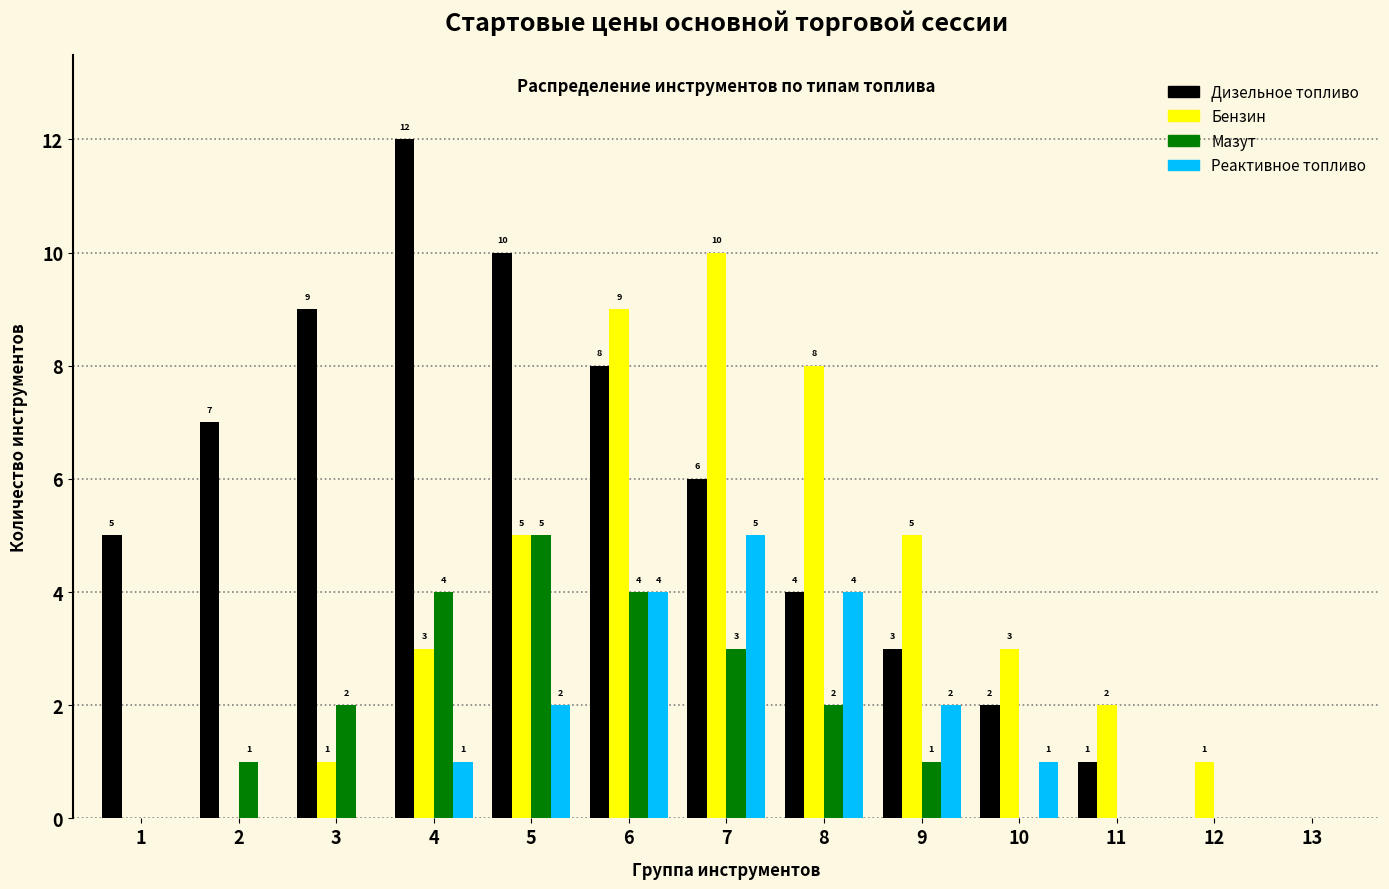

Reading left to right, transcribe all the data shown in this chart.

Дизельное топливо: 5	7	9	12	10	8	6	4	3	2	1	0	0
Бензин: 0	0	1	3	5	9	10	8	5	3	2	1	0
Мазут: 0	1	2	4	5	4	3	2	1	0	0	0	0
Реактивное топливо: 0	0	0	1	2	4	5	4	2	1	0	0	0